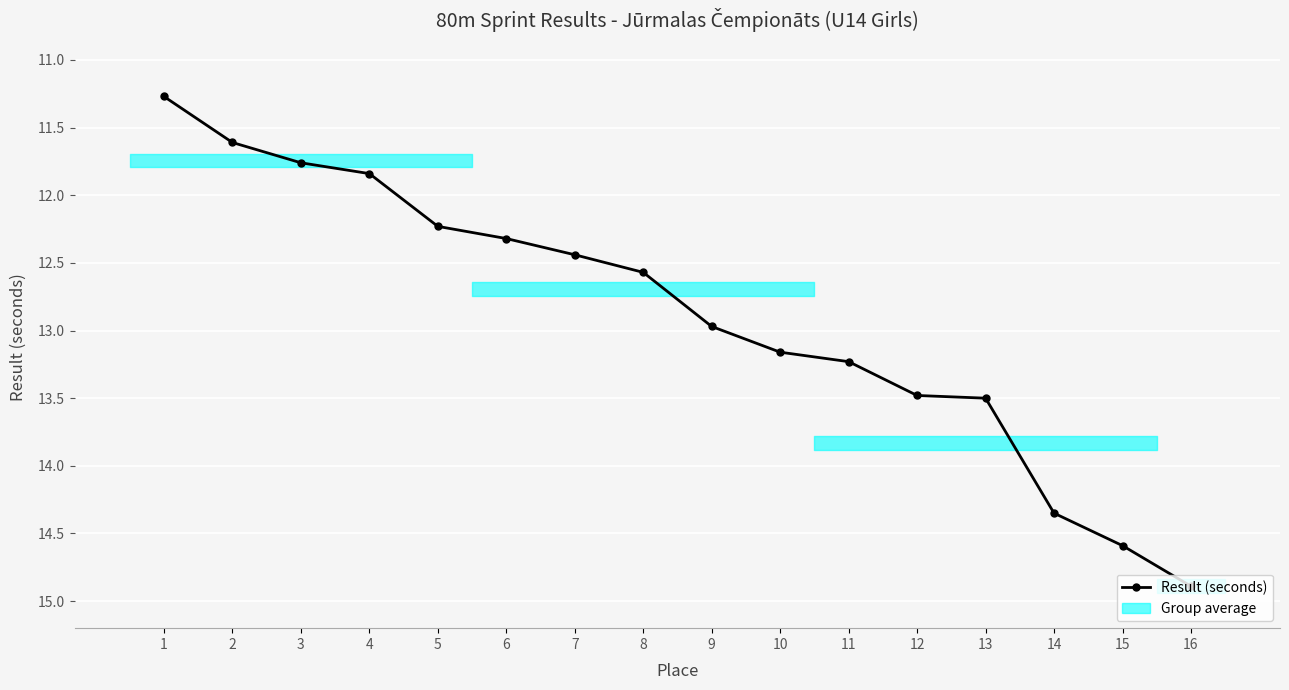

What is the sum of all values?

206.2